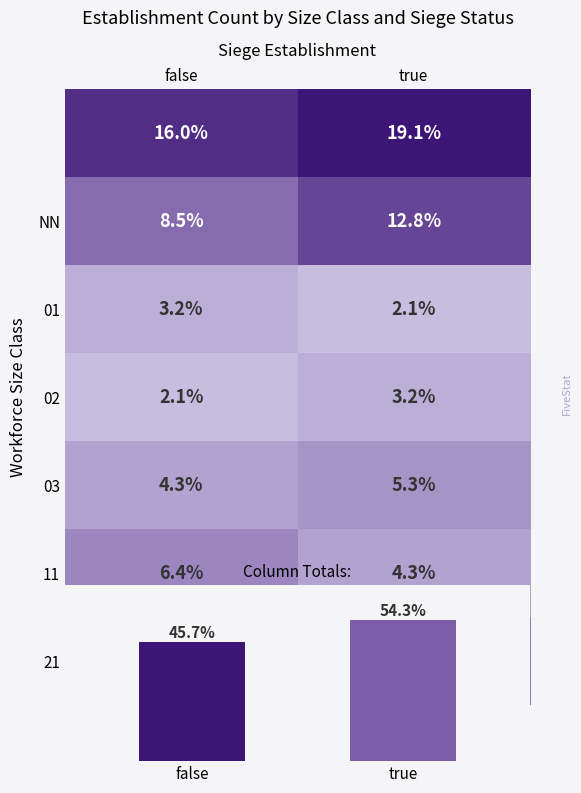

How many 11 values are between 4 and 6?

1